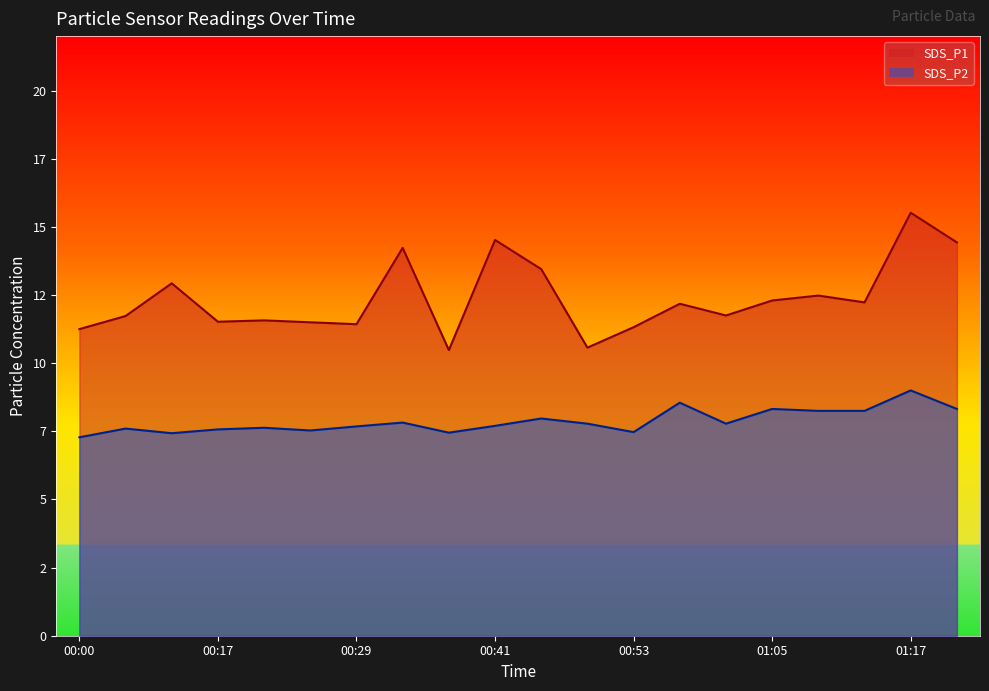

True or false: SDS_P2 and SDS_P1 cross at least once.

False